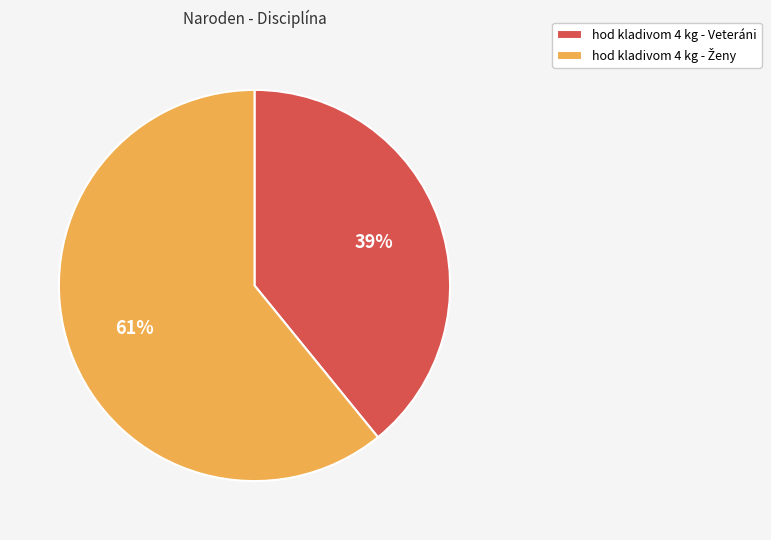

What is the smallest slice in the pie chart?

hod kladivom 4 kg - Veteráni